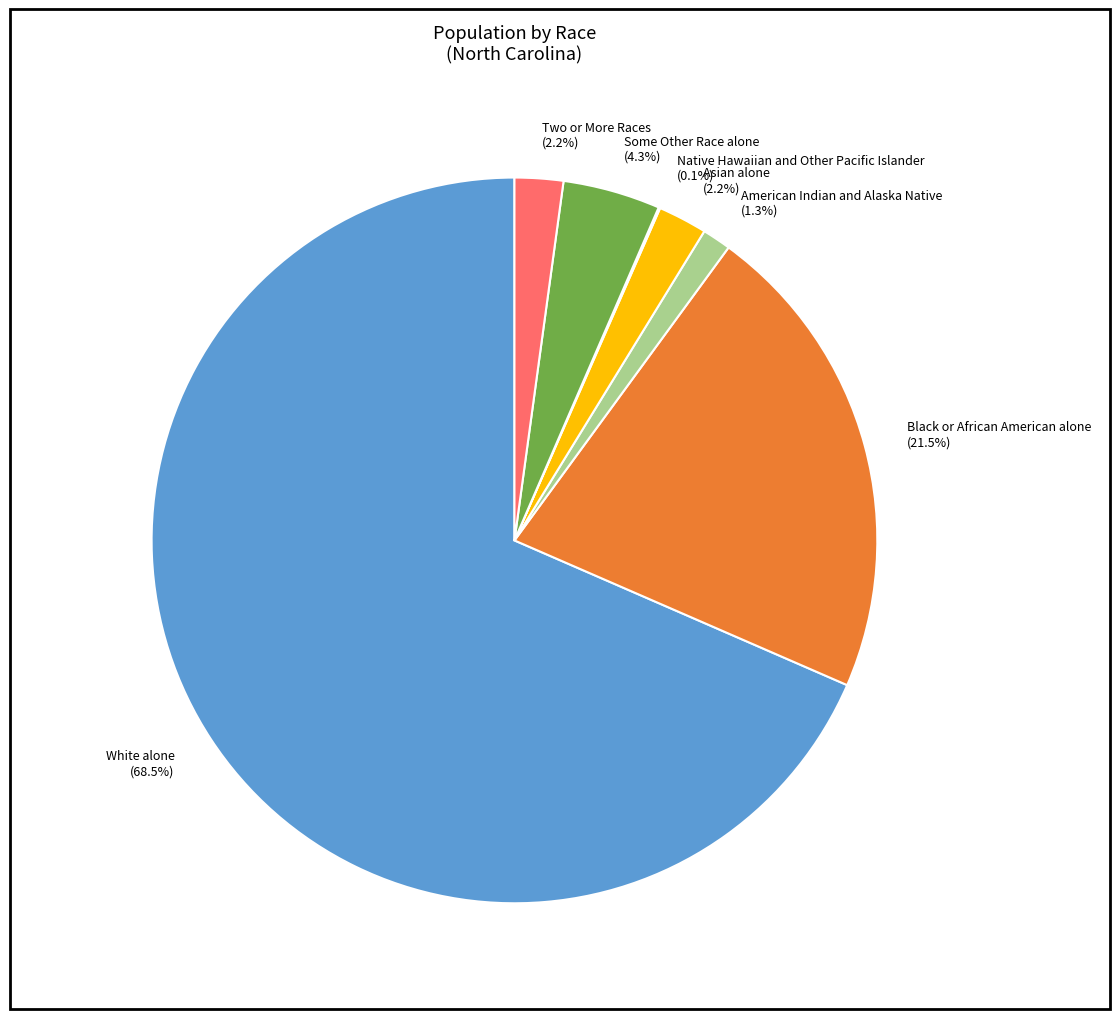

Is the sum of American Indian and Alaska Native and Some Other Race alone greater than half?

No